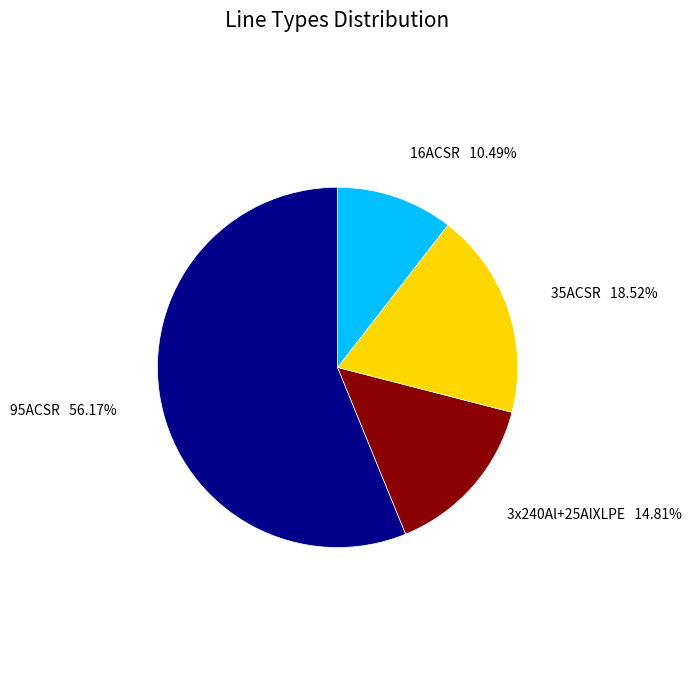

Does any single category account for the majority?

Yes